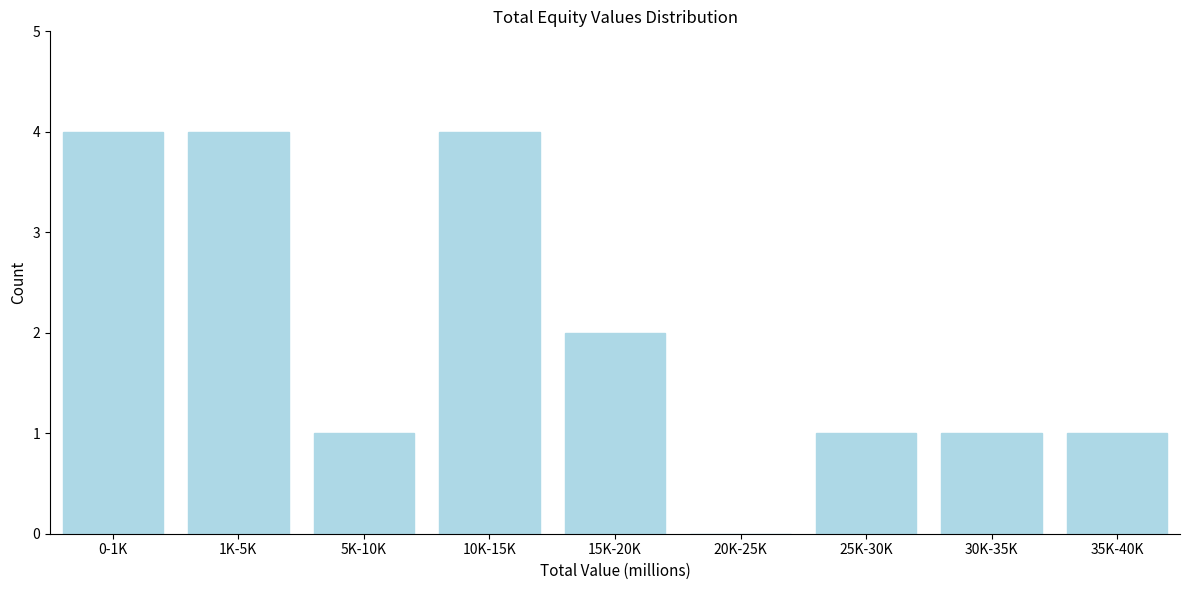

Reading left to right, list all the values displayed in this chart.

0-1K=4	1K-5K=4	5K-10K=1	10K-15K=4	15K-20K=2	20K-25K=0	25K-30K=1	30K-35K=1	35K-40K=1